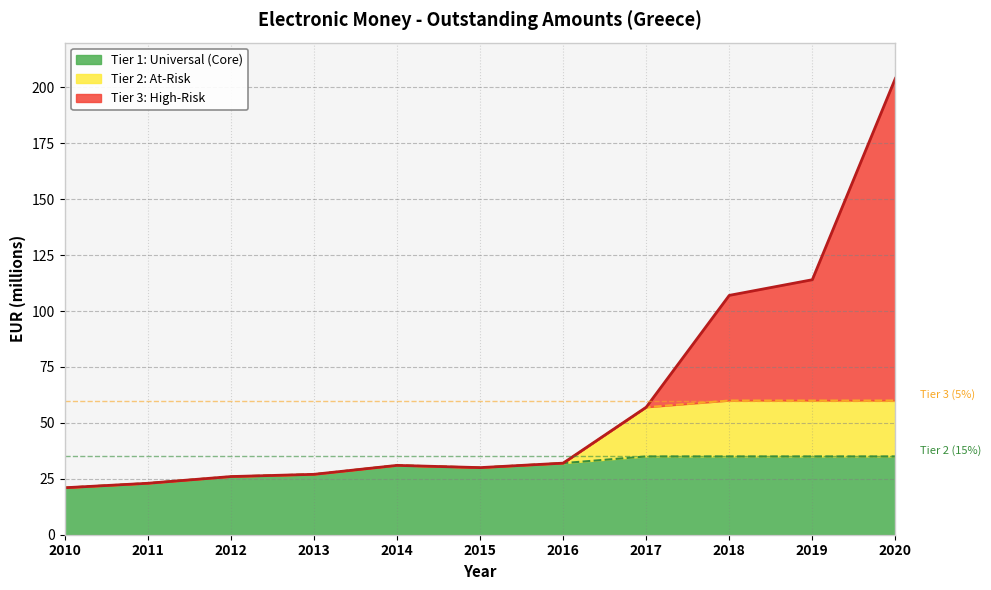

Reading right to left, extract all data points from this chart.

204	114	107	57	32	30	31	27	26	23	21